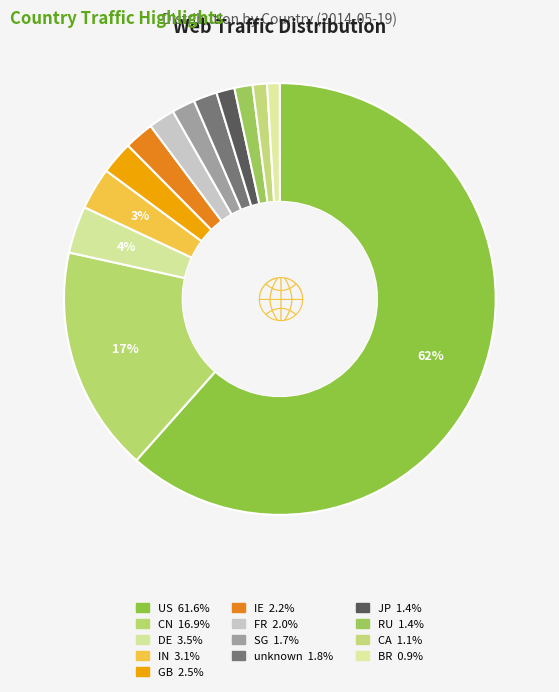

How much of the chart is everything except CA?

98.9%